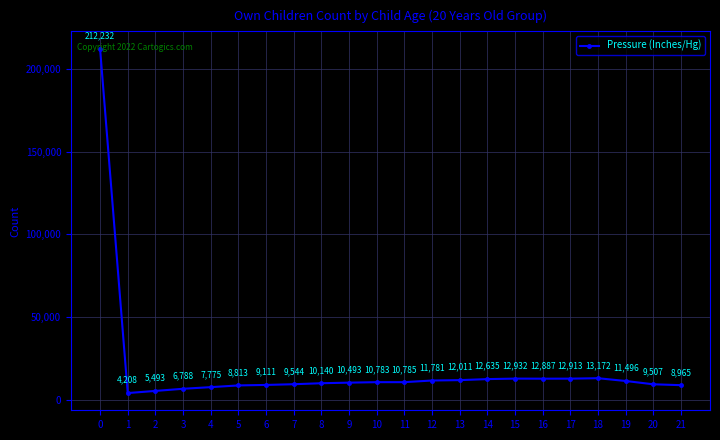

What is the sum of the values at 9 and 10?

21276